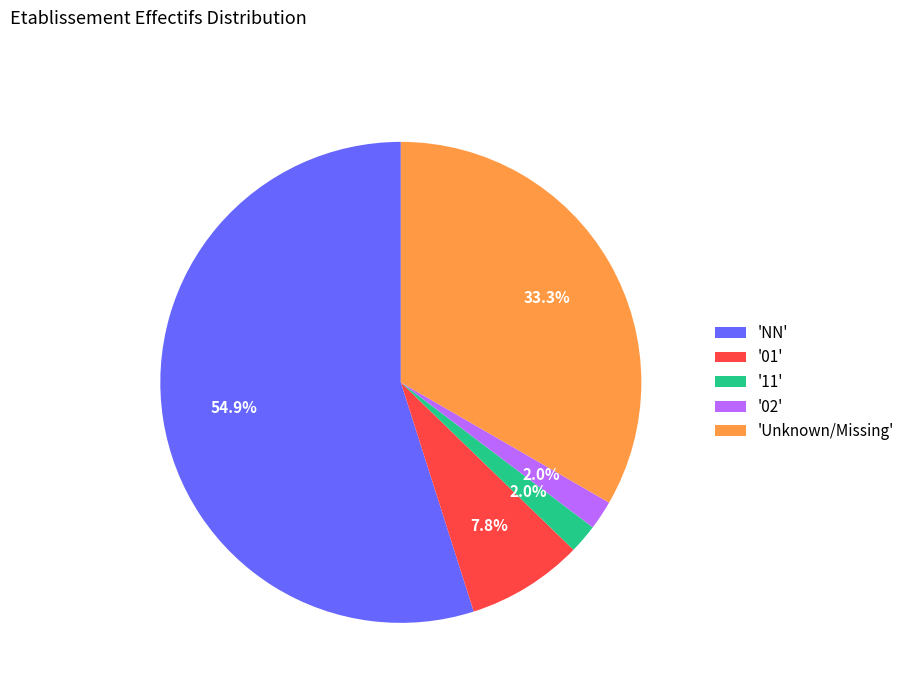

Which slice is the largest?

'NN'